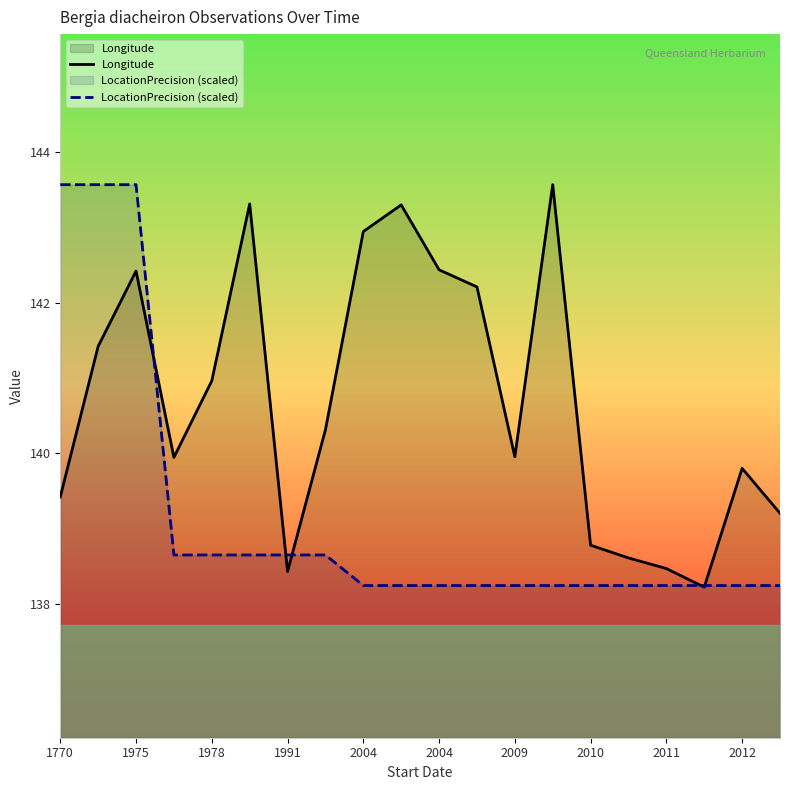

What is the minimum value for LocationPrecision (scaled)?

138.2